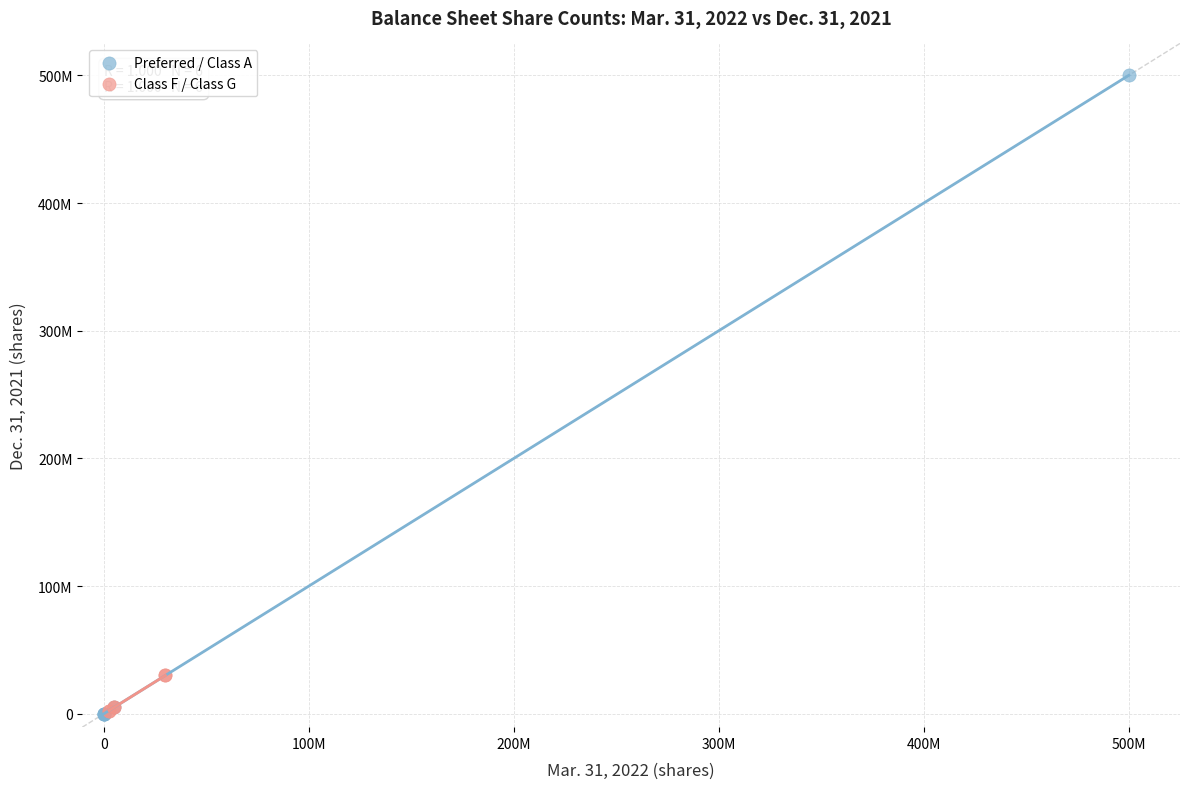

What are all the series names shown in the legend?

Preferred / Class A, Class F / Class G